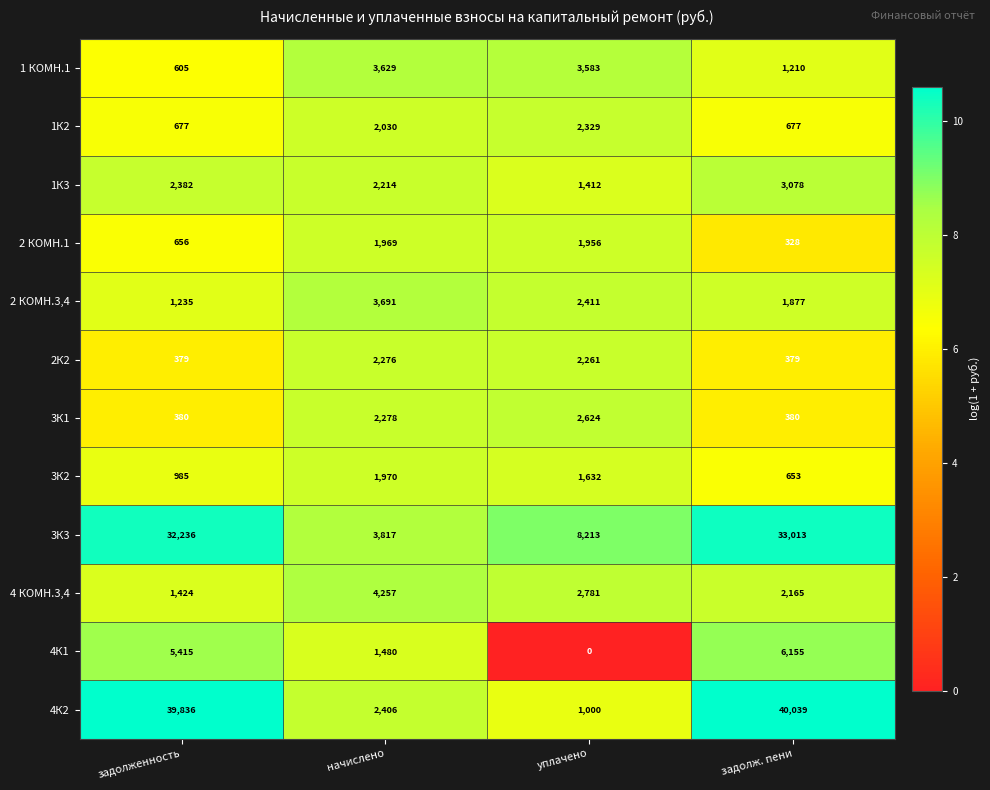

Rank the series by their maximum value, from lowest to highest.

2 КОМН.1, 3К2, 2К2, 1К2, 3К1, 1К3, 1 КОМН.1, 2 КОМН.3,4, 4 КОМН.3,4, 4К1, 3К3, 4К2